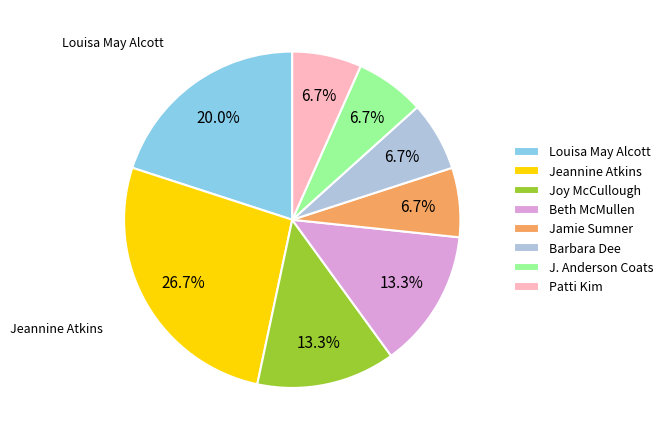

Is J. Anderson Coats the majority of the pie?

No